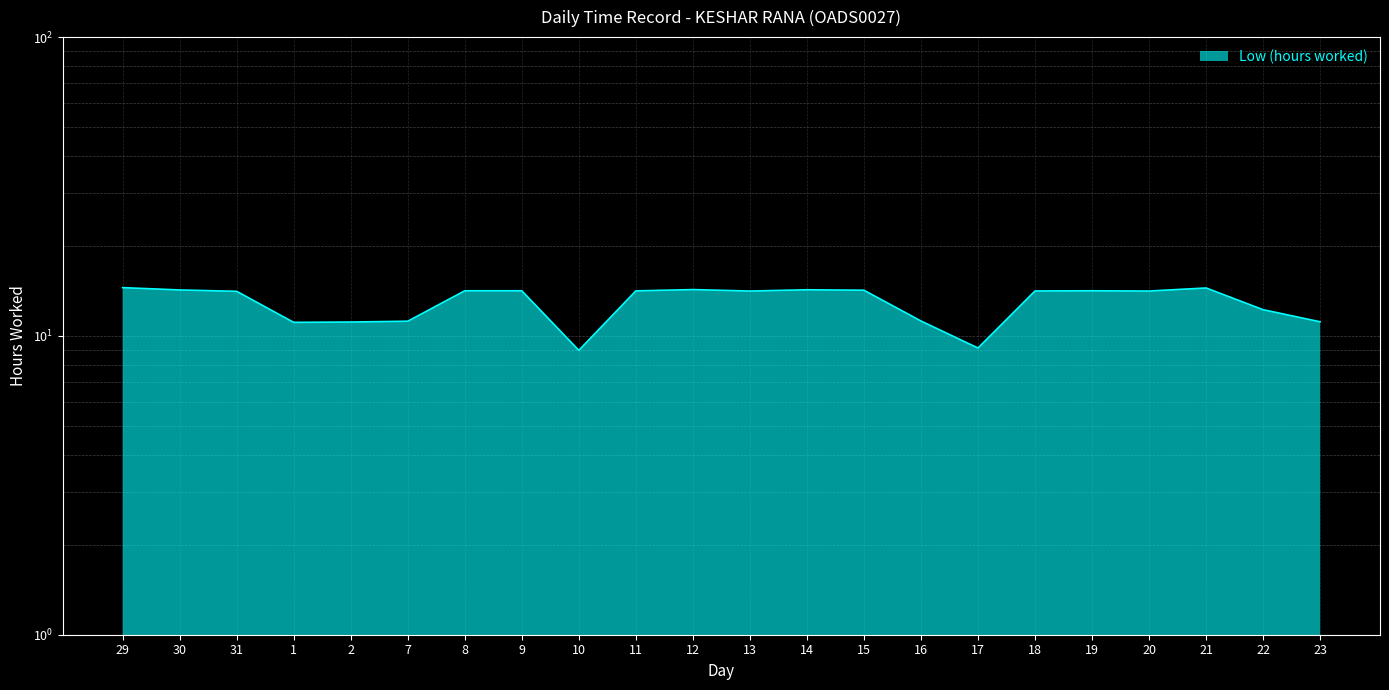

At which category does the data reach its first local valley?

1